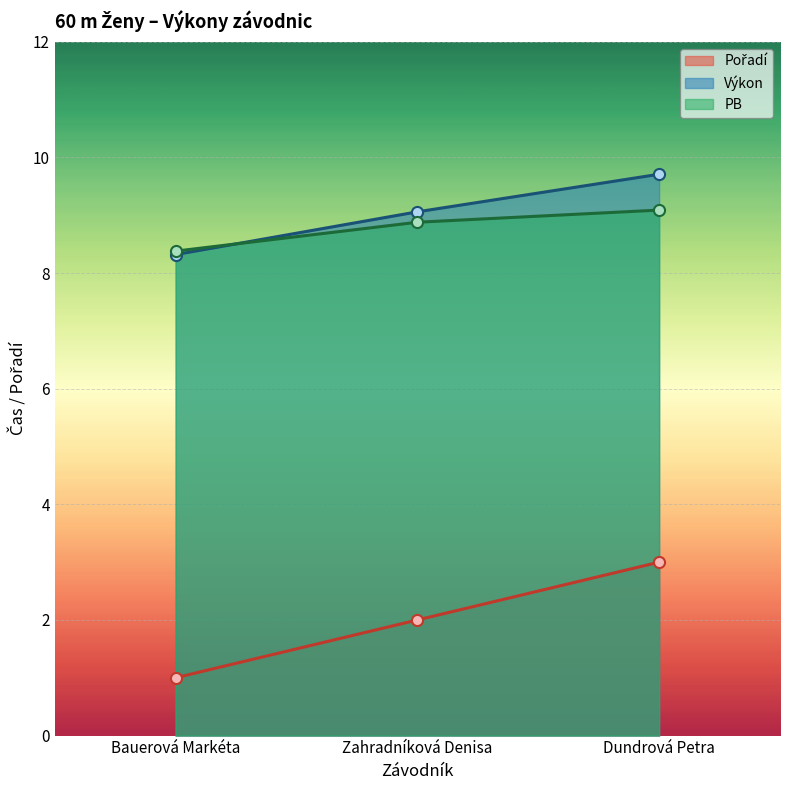

What is the smallest value displayed?

1.0